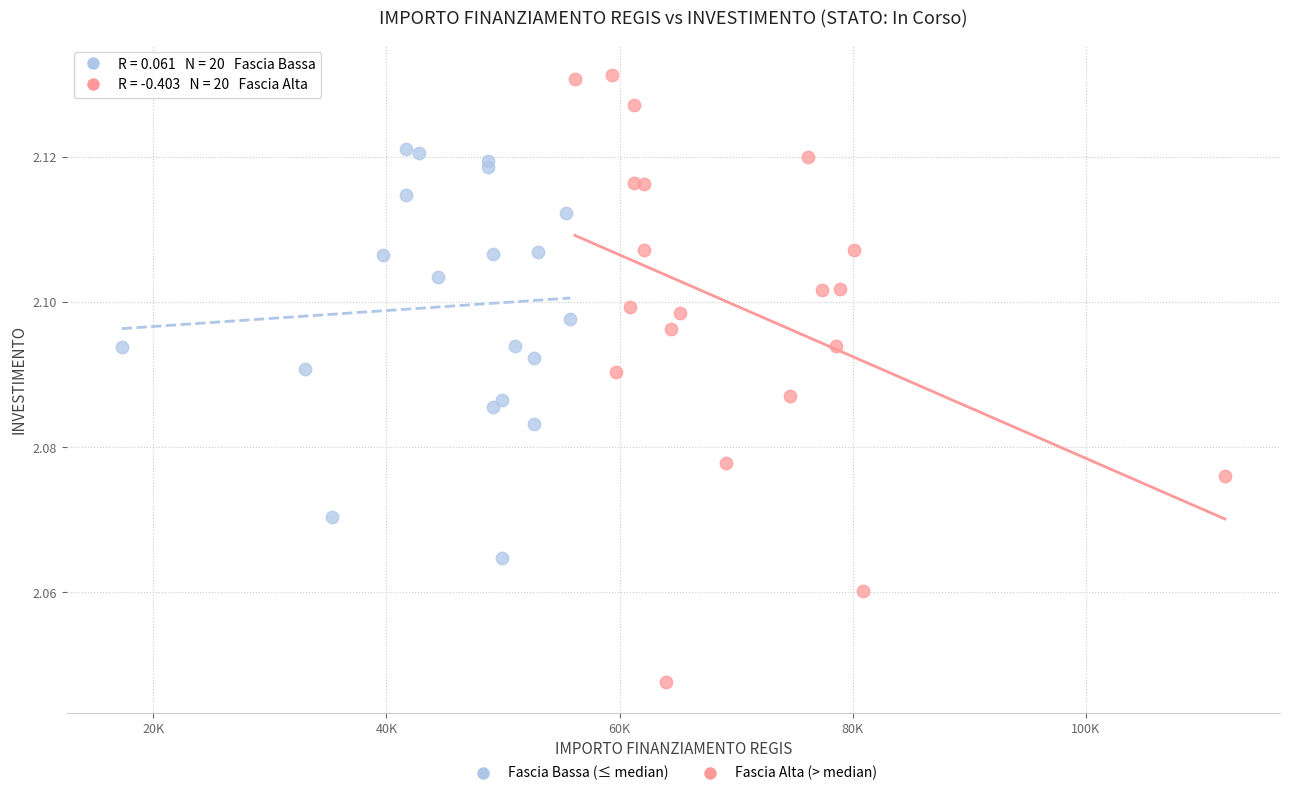

Which series has the largest Y range (max minus min)?

Fascia Alta (> median)